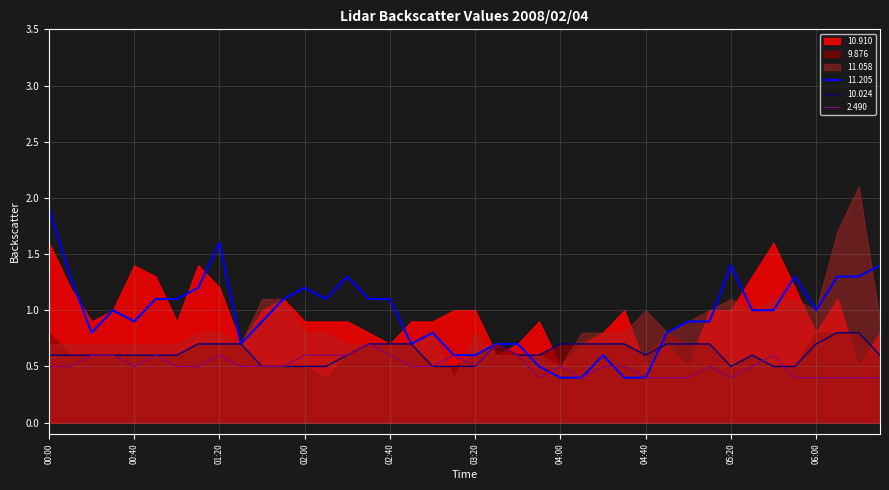

What is the maximum value for 11.205?

1.9